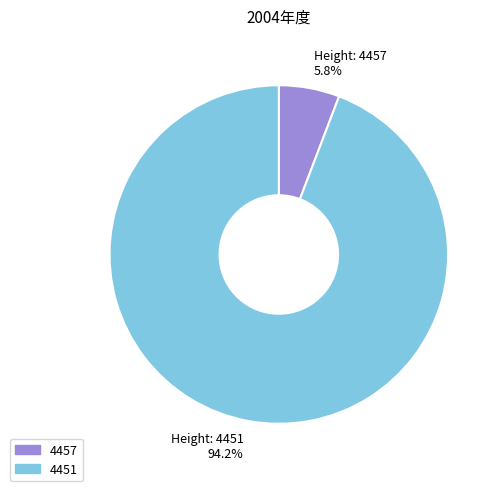

Rank the categories by value from lowest to highest.

4457, 4451